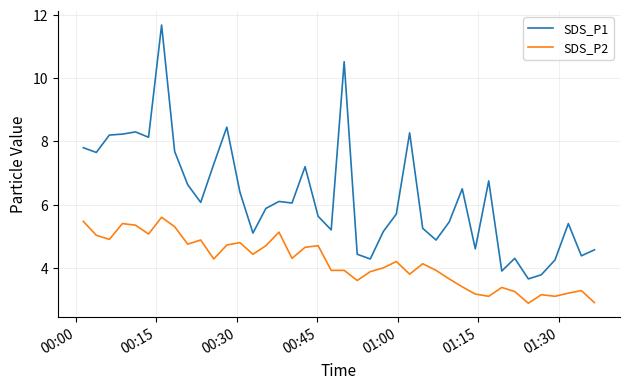

List the series in order of their peak value, highest first.

SDS_P1, SDS_P2